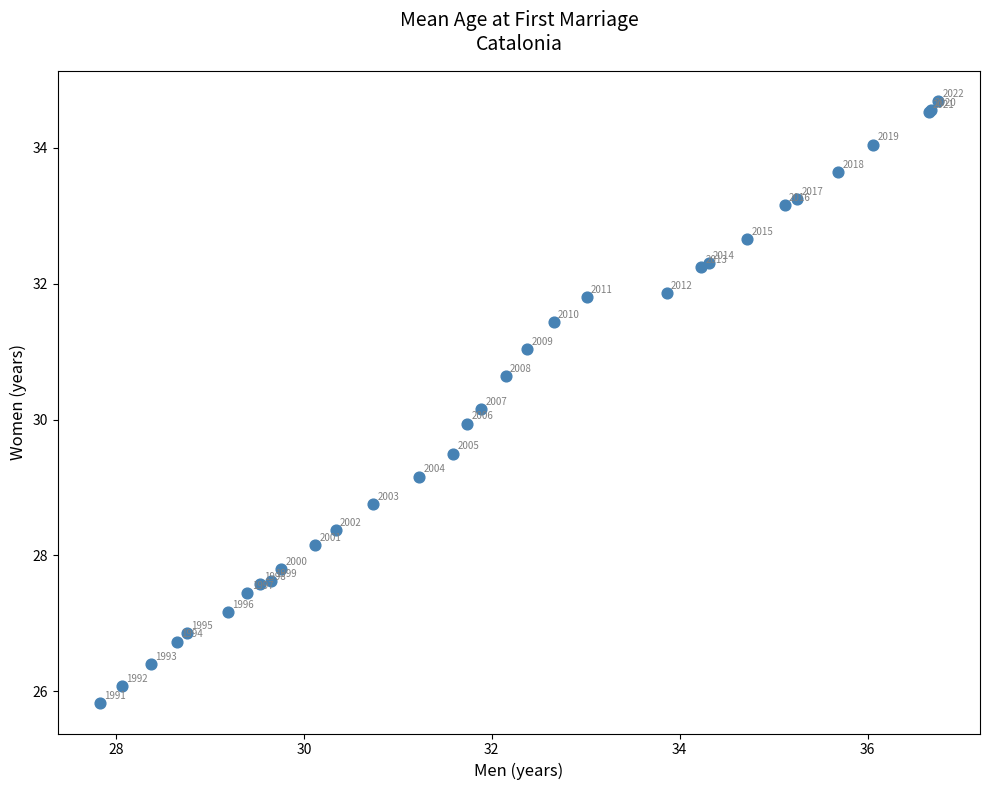

What Y value in the scatter plot is closest to 30?

29.9